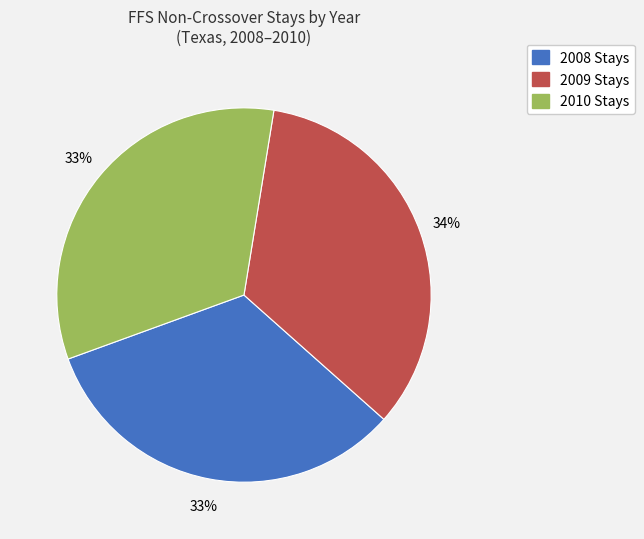

The 2009 Stays slice represents 21% of the pie. True or false?

False